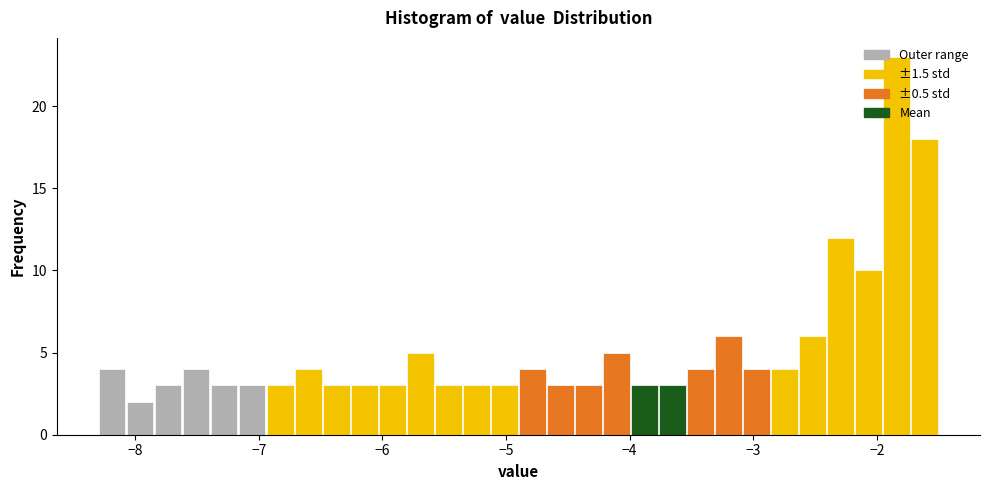

Around what value on the x-axis is the tallest bar? Give the approximate position of its centre, as read against the axis.

-1.8